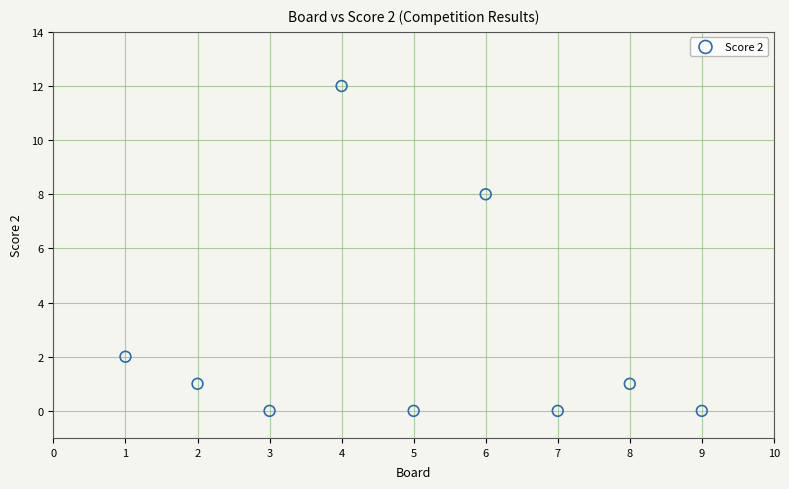

What is the average X value?

5